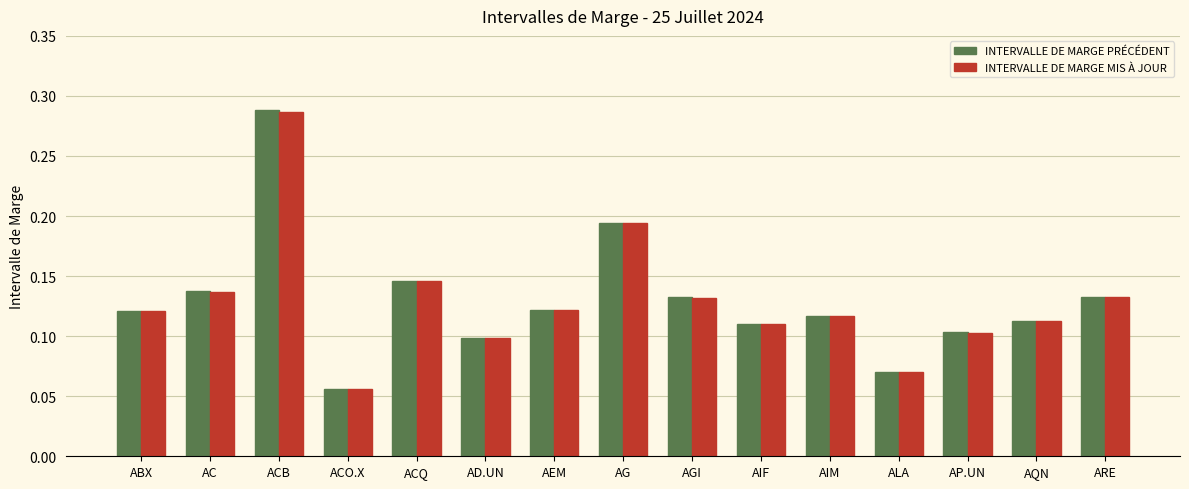

Is the value of INTERVALLE DE MARGE PRÉCÉDENT at AGI greater than the value of INTERVALLE DE MARGE MIS À JOUR at AIF?

Yes